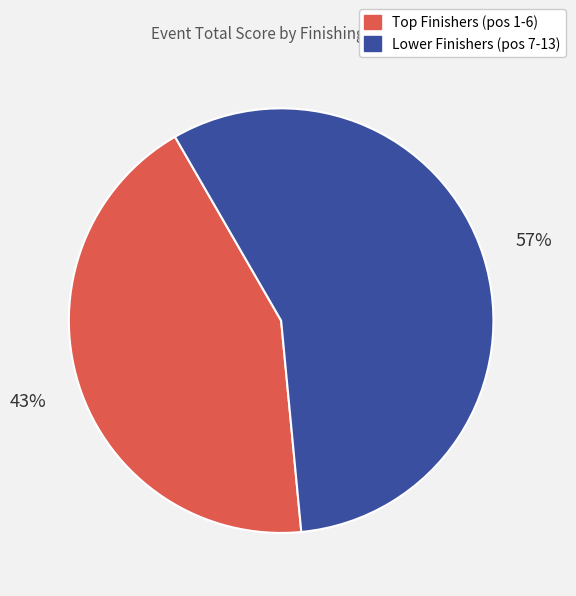

To the nearest percent, what is the difference between the largest and smallest slice percentages?

14%